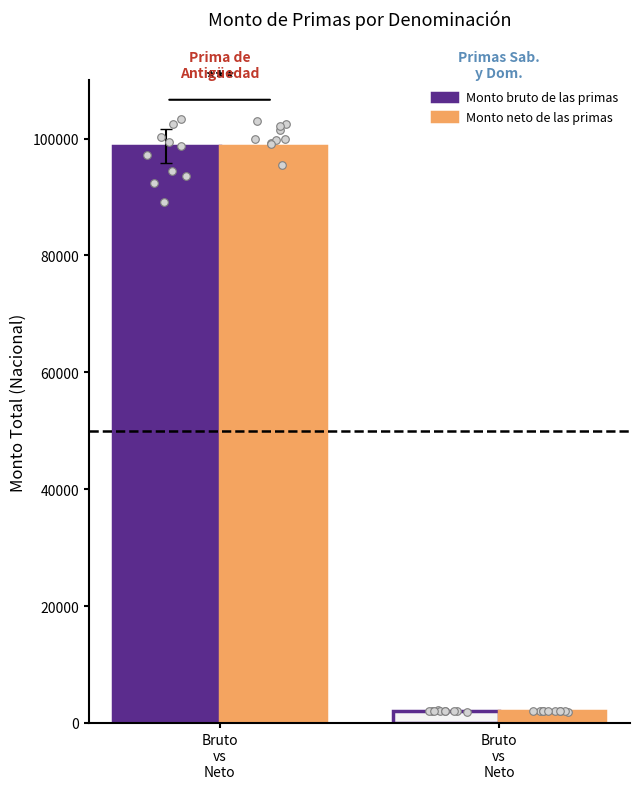

Which series contains the lowest Y value?

Monto bruto de las primas